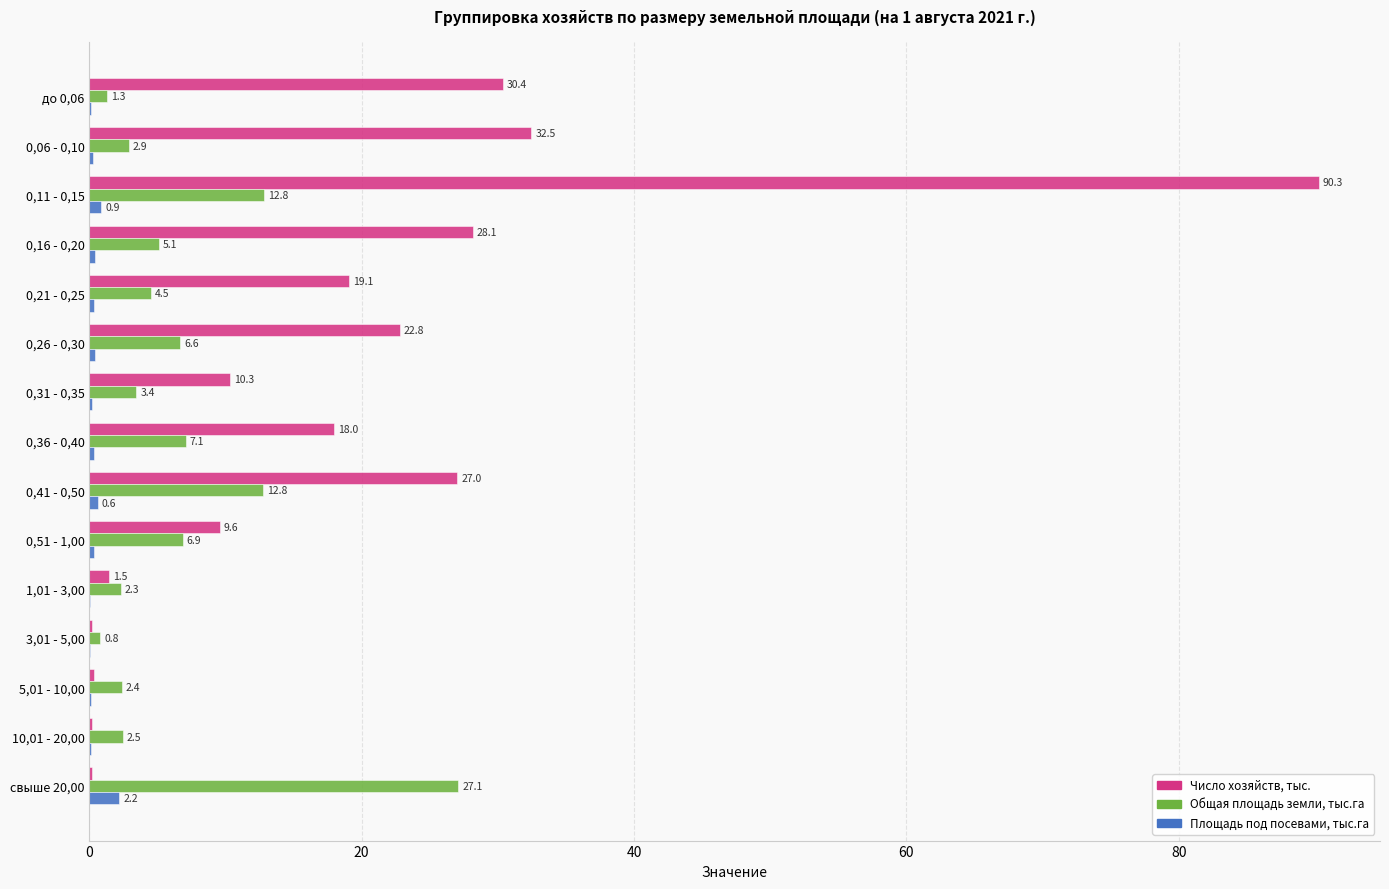

Which series changed the most between 0,26 - 0,30 and 0,51 - 1,00?

Число хозяйств, тыс.